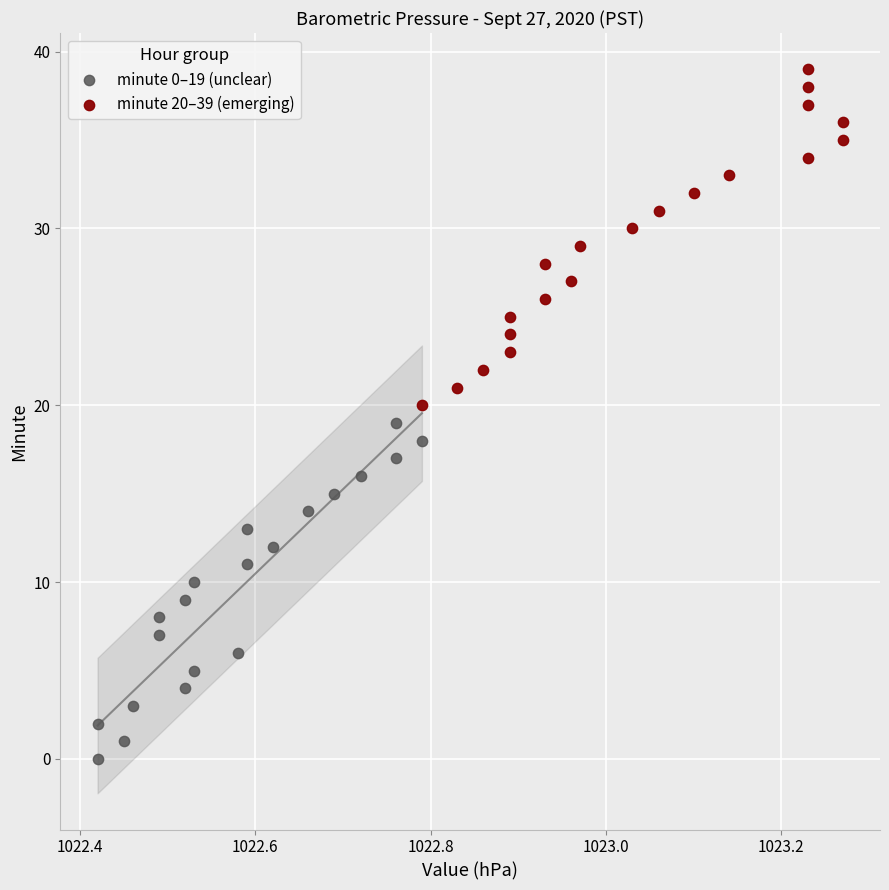

Which series reaches the maximum Y coordinate?

minute 20–39 (emerging)